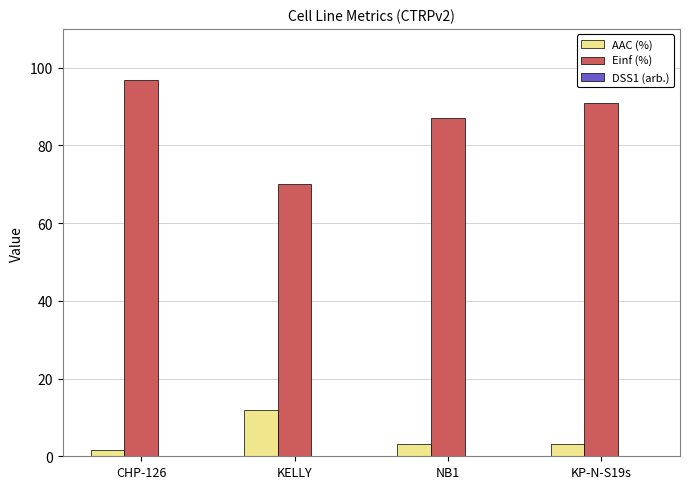

Count the number of categories in the chart.

4